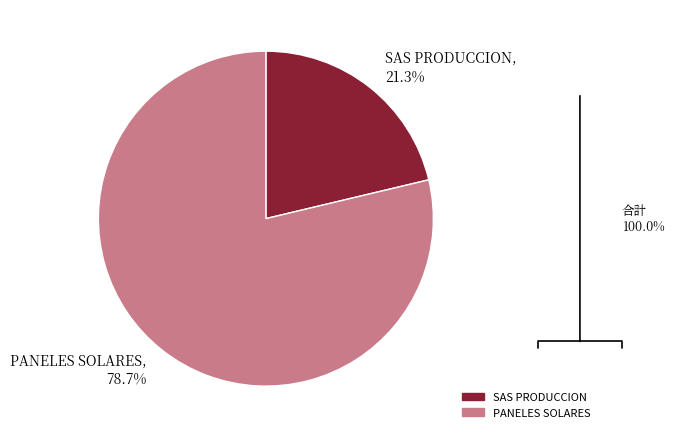

How many slices are in this pie chart?

2